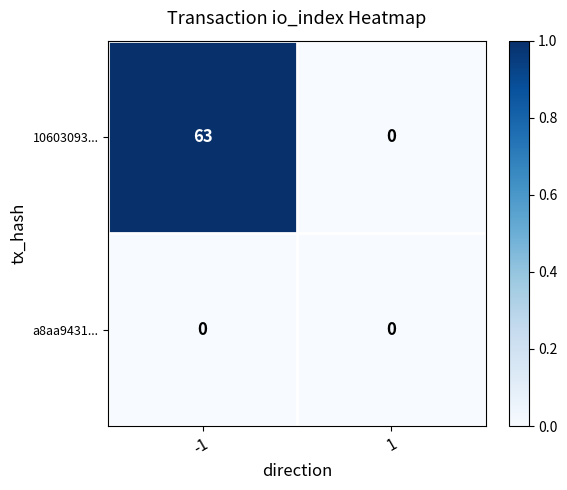

Rank the series by their maximum value, from lowest to highest.

a8aa9431..., 10603093...